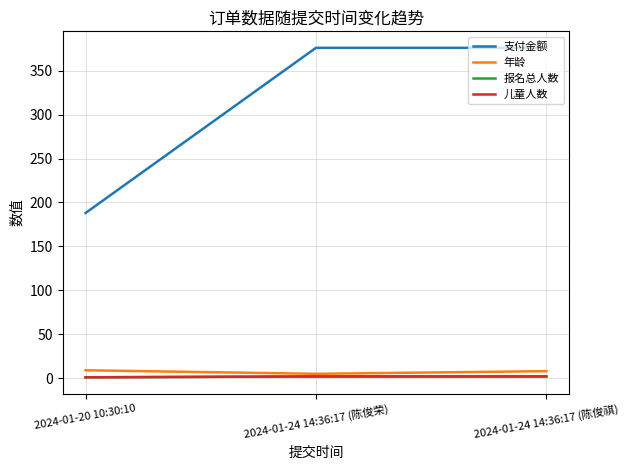

What is the minimum value shown in the chart?

1